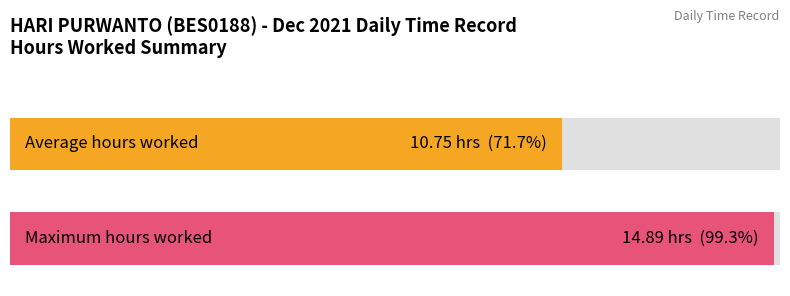

Is it true that the value at 21 is -10.4?

False